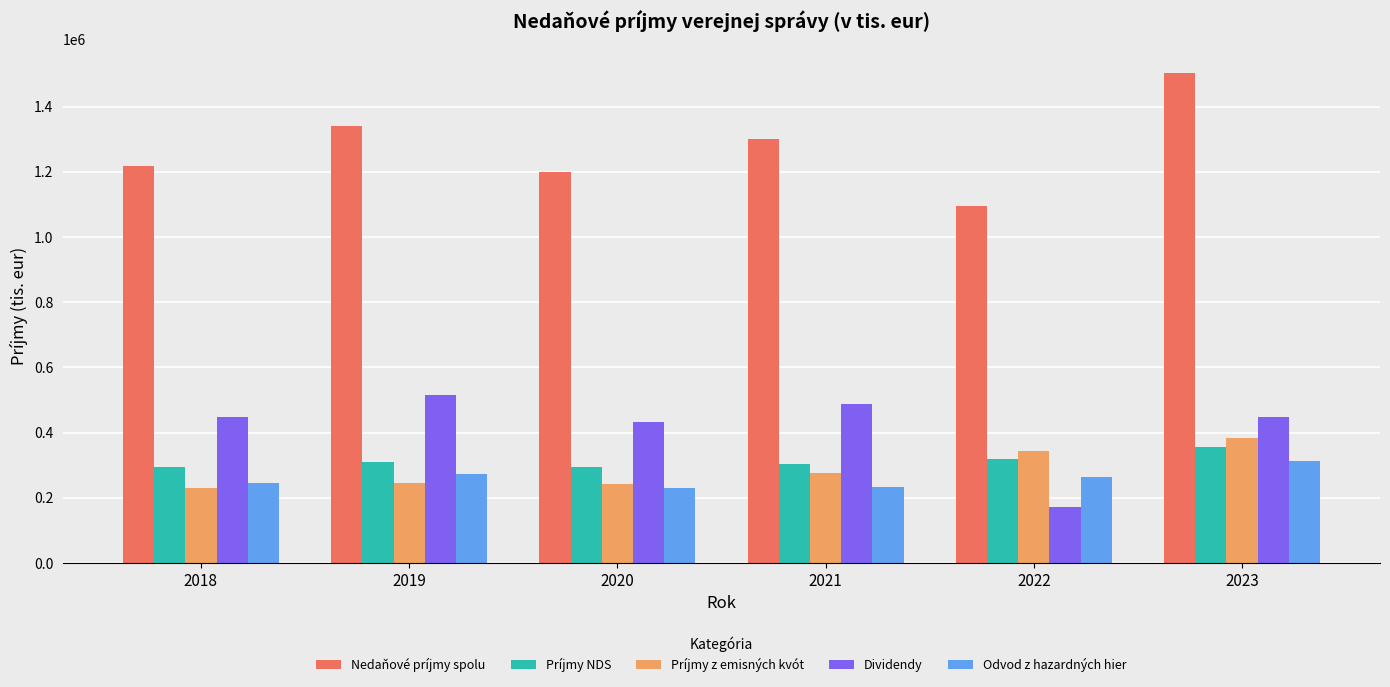

At which category is the sum across all series the highest?

2023